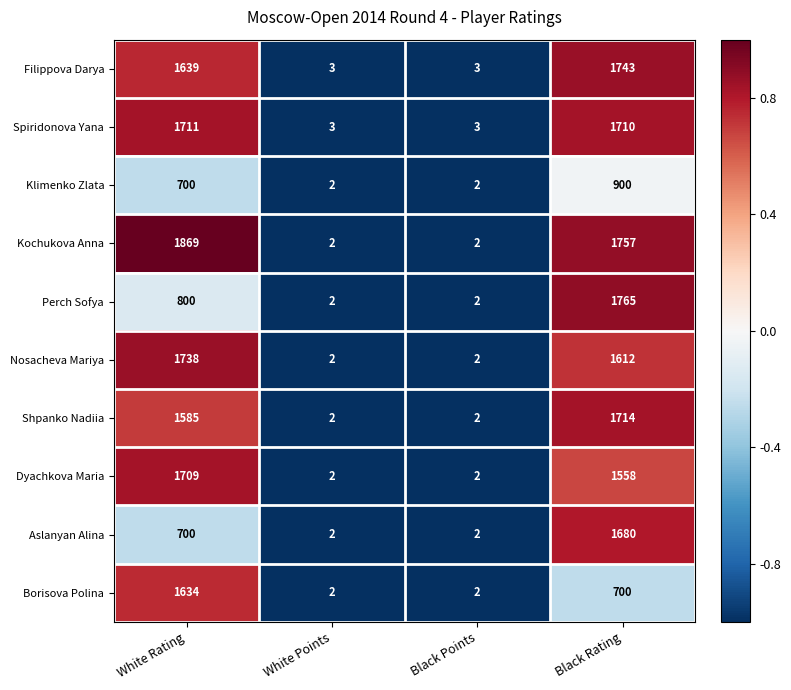

List the series in order of their peak value, lowest first.

Klimenko Zlata, Borisova Polina, Aslanyan Alina, Dyachkova Maria, Spiridonova Yana, Shpanko Nadiia, Nosacheva Mariya, Filippova Darya, Perch Sofya, Kochukova Anna